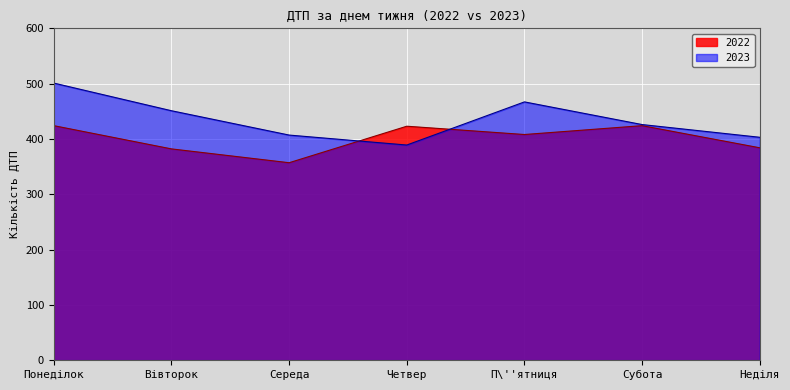

At which label is 2023 closest to 445?

Вівторок